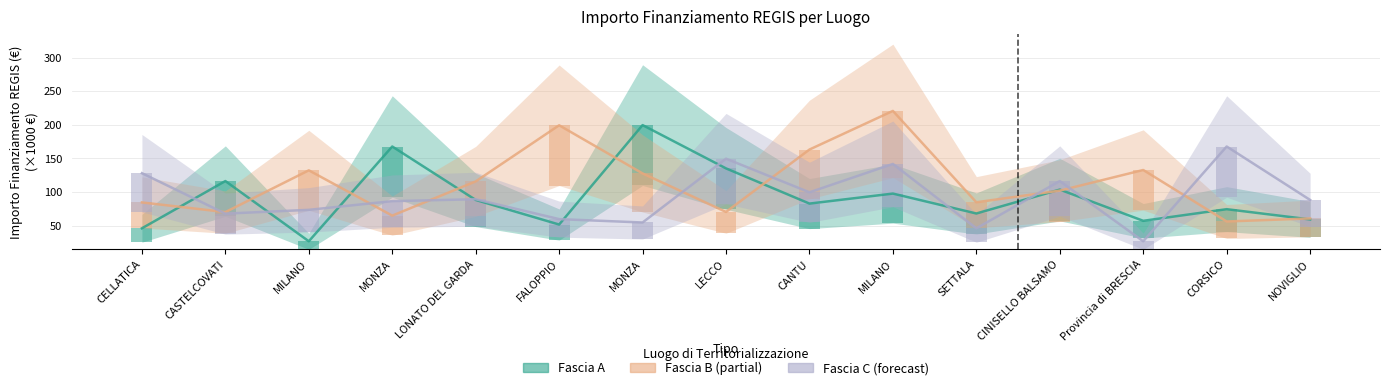

What is the minimum value for Fascia A?

26.7